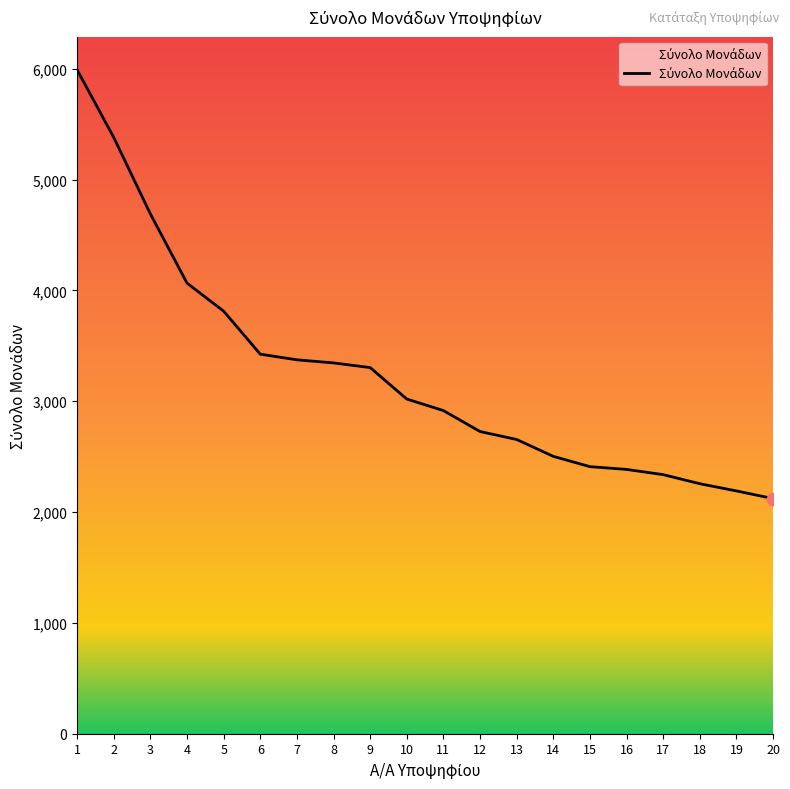

What is the change in value from 5 to 10?

-793